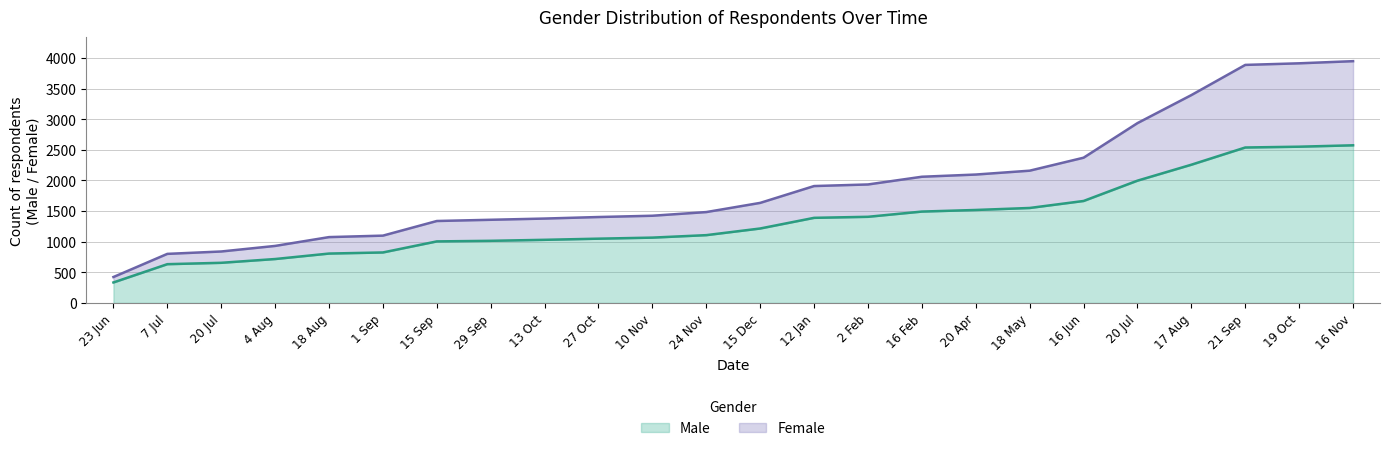

What is the label of the 21st point from the right?

4 Aug